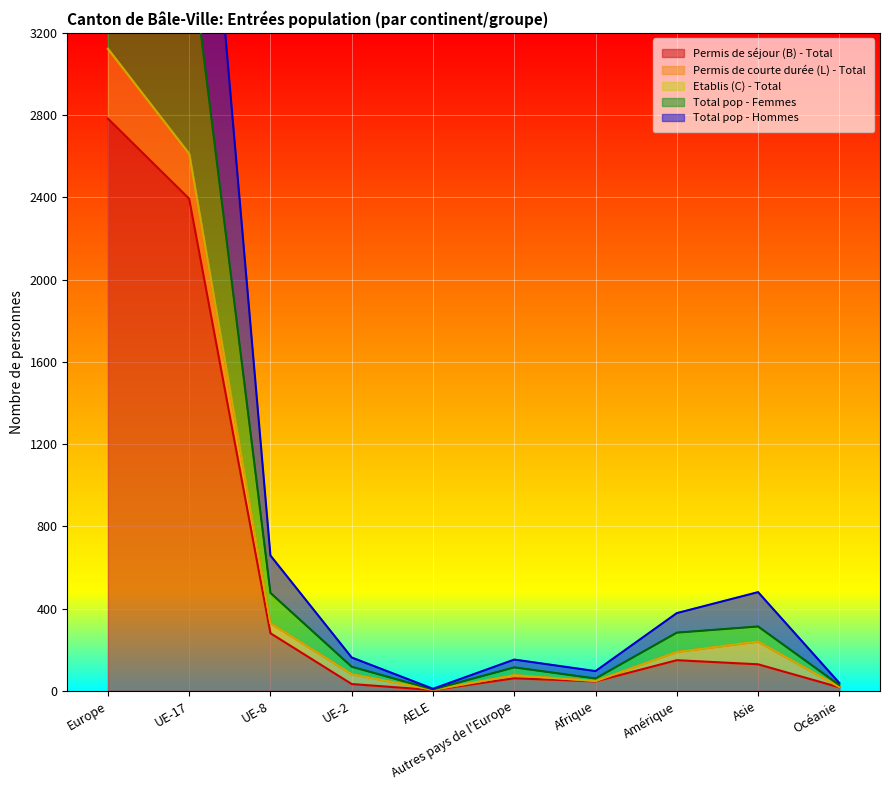

What is the maximum value for Permis de séjour (B) - Total?

2783